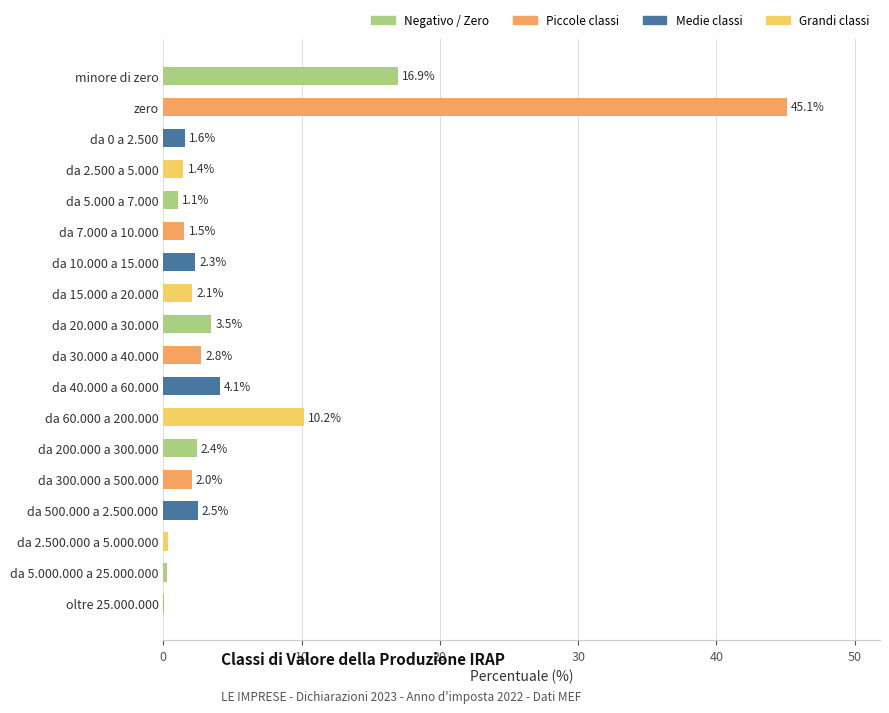

What is the change in value from da 60.000 a 200.000 to da 200.000 a 300.000?

-7.8